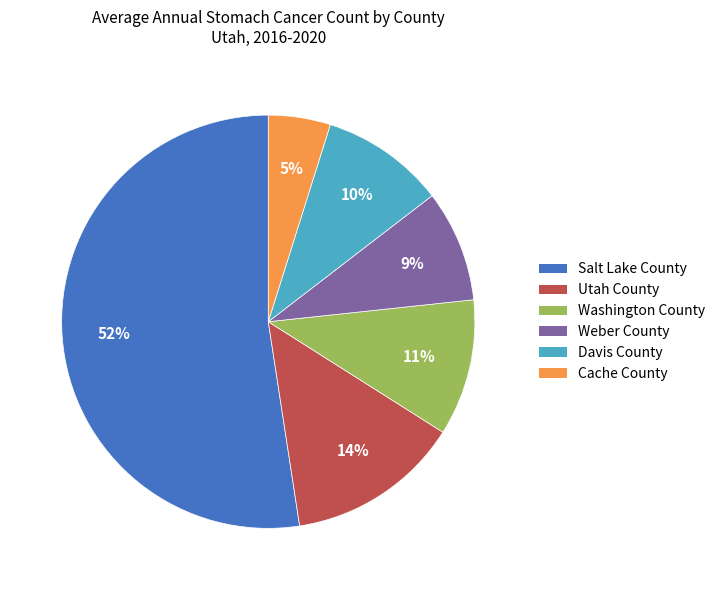

Combined, do Utah County and Weber County account for over 50%?

No